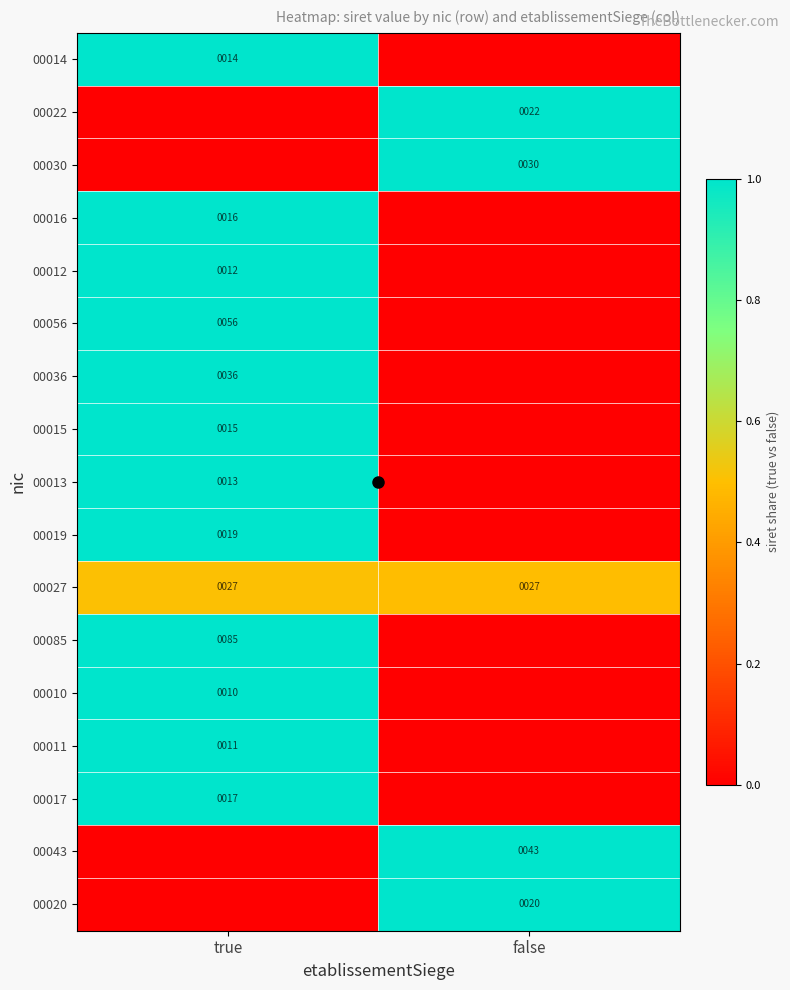

Where is 00013 nearest to the value 0?

false